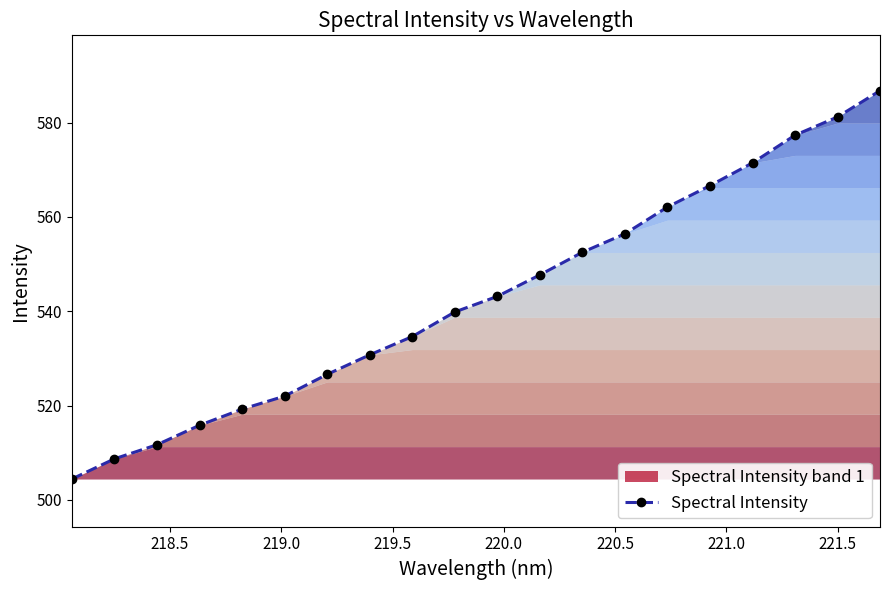

True or false: Spectral Intensity has more than 0 interior local peaks.

False